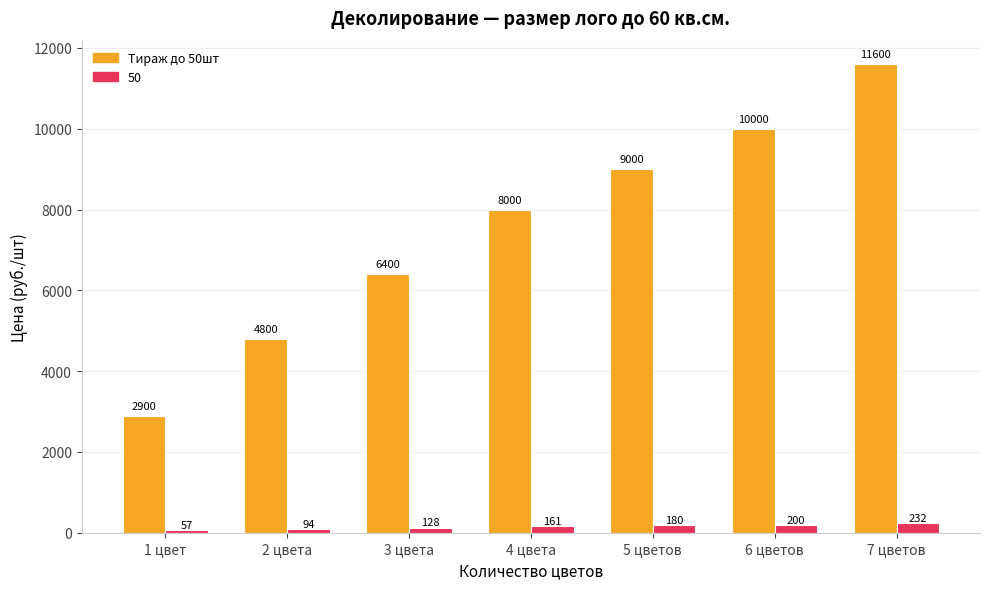

What is the maximum value shown in the chart?

11600.0